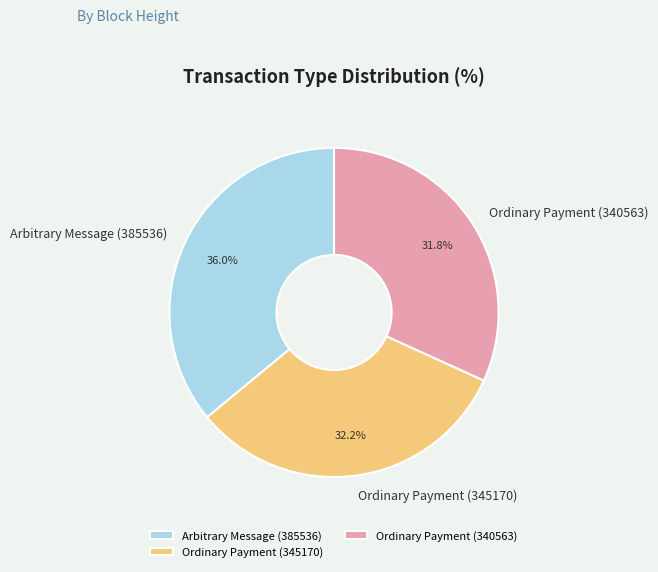

Is there a majority slice in this chart?

No